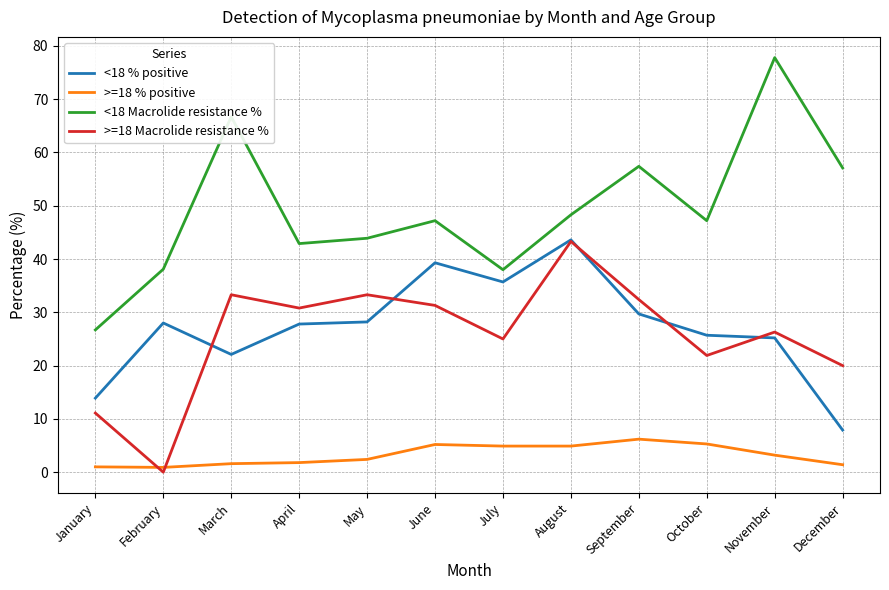

True or false: <18 Macrolide resistance % has more than 0 interior local peaks.

True